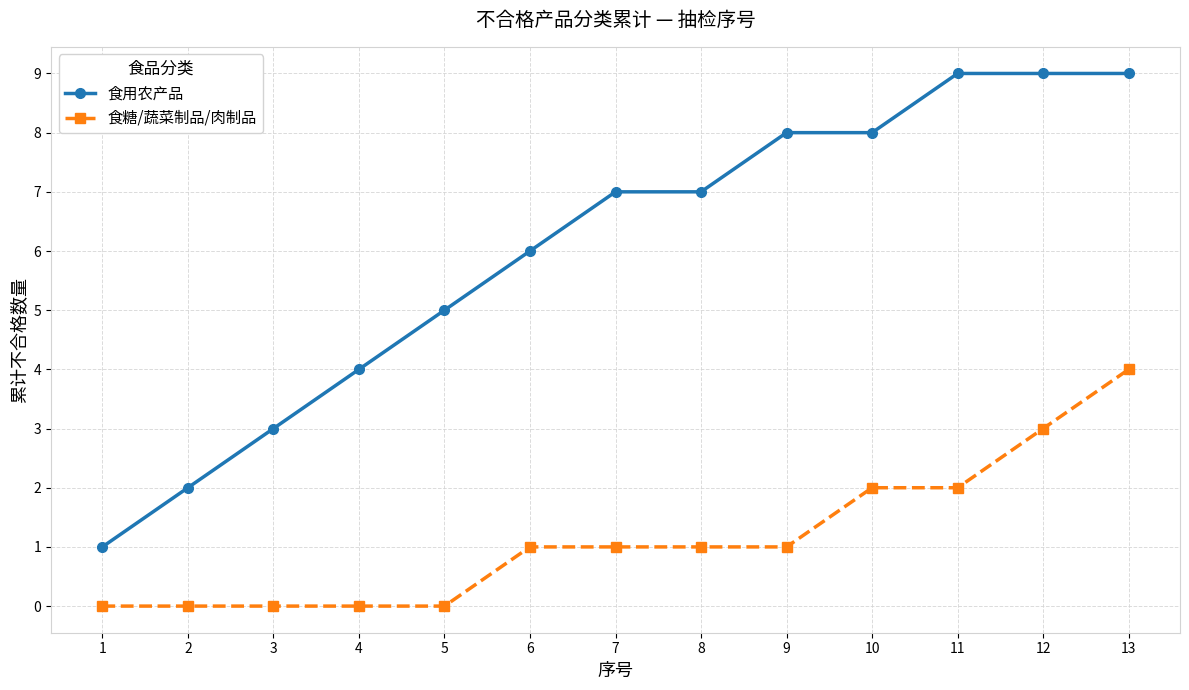

How many series are shown in this chart?

2